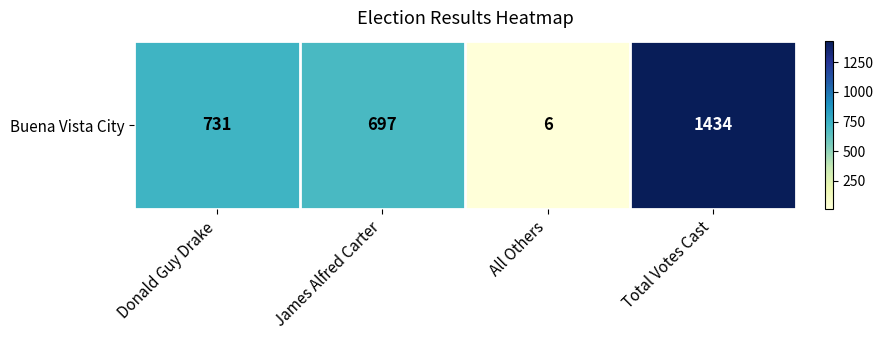

Reading left to right, what are all the values shown in this chart?

Donald Guy Drake=731	James Alfred Carter=697	All Others=6	Total Votes Cast=1434